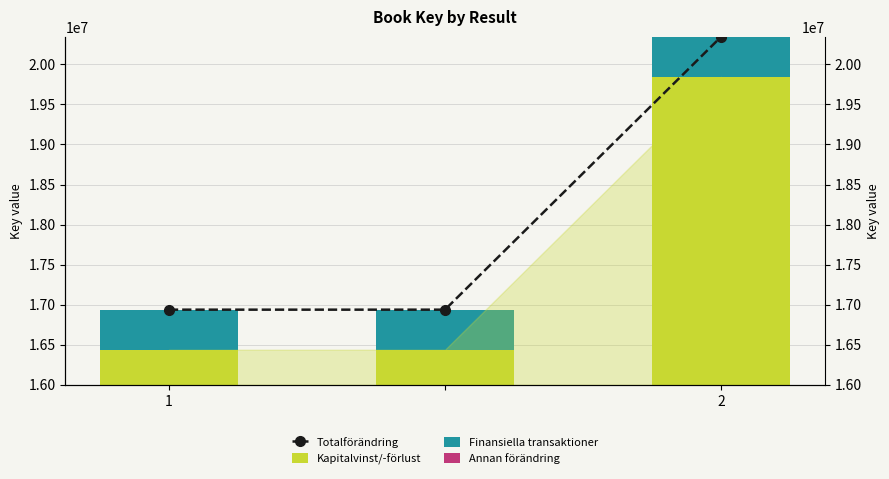

Rank the series by their maximum value, from highest to lowest.

Totalförändring, Kapitalvinst/-förlust, Finansiella transaktioner, Annan förändring